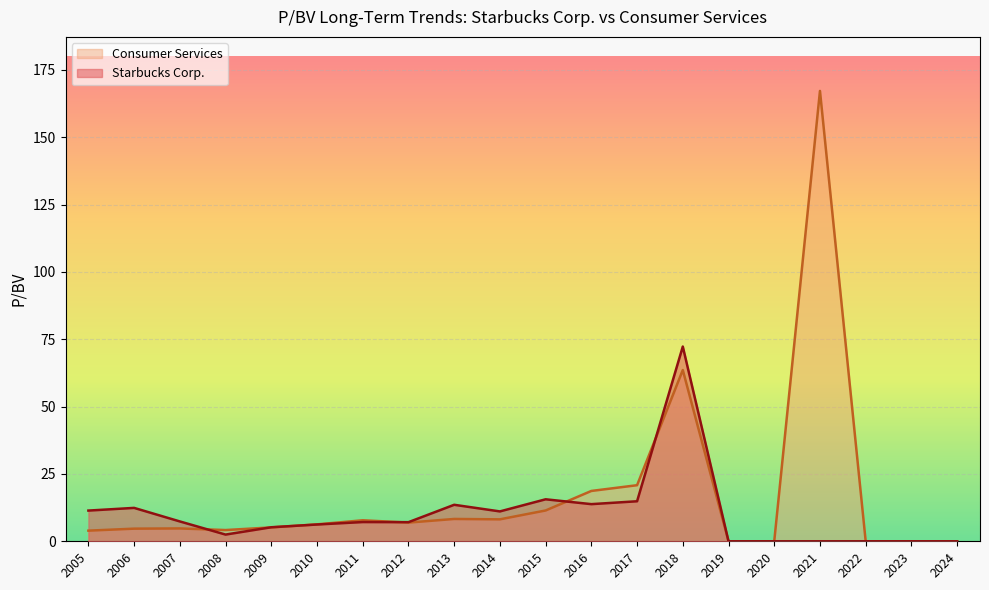

How many lines are shown in the chart?

2